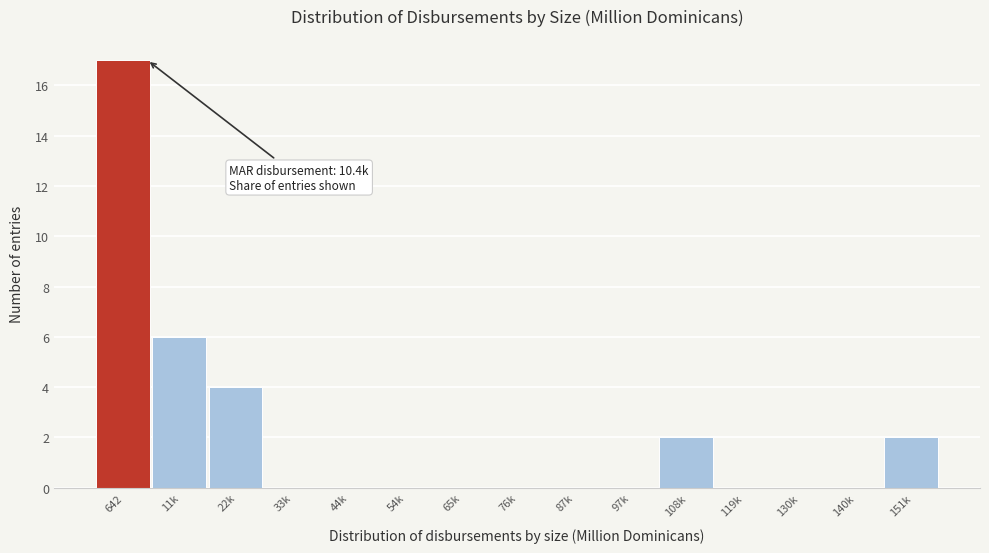

Reading left to right, transcribe all the data shown in this chart.

642=17	11k=6	22k=4	33k=0	44k=0	54k=0	65k=0	76k=0	87k=0	97k=0	108k=2	119k=0	130k=0	140k=0	151k=2